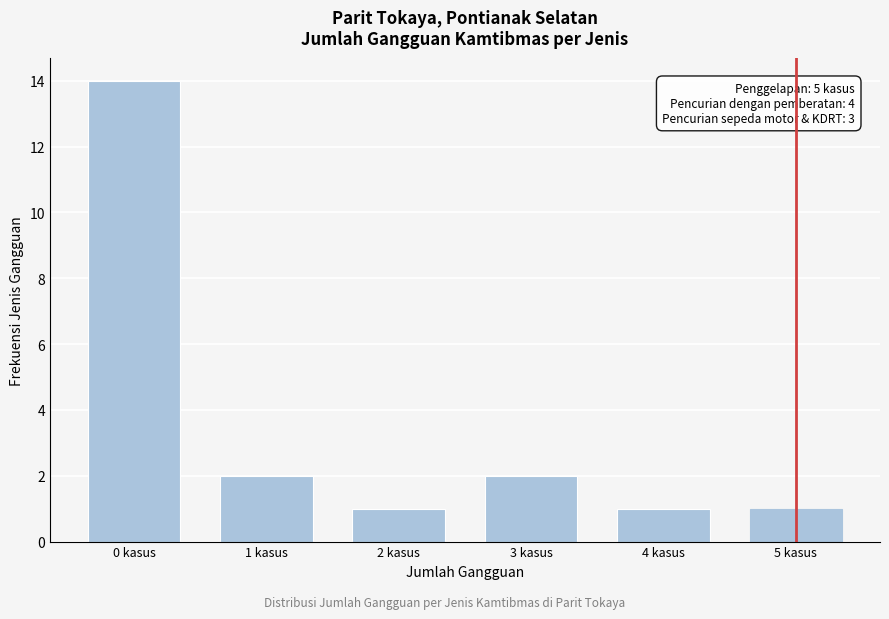

Reading left to right, list all the values displayed in this chart.

0 kasus=14	1 kasus=2	2 kasus=1	3 kasus=2	4 kasus=1	5 kasus=1